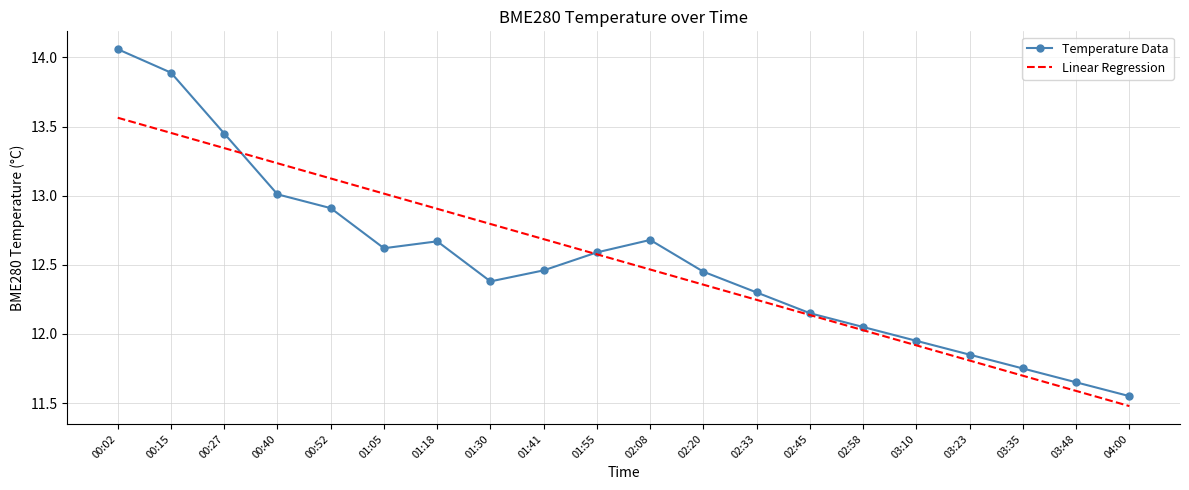

What position from the right is 02:45?

7